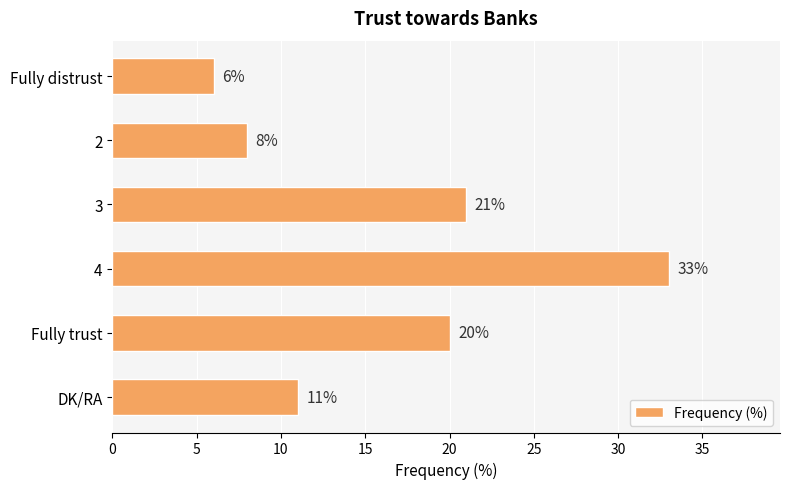

Approximately how many times larger is the value at DK/RA compared to 3?

0.5